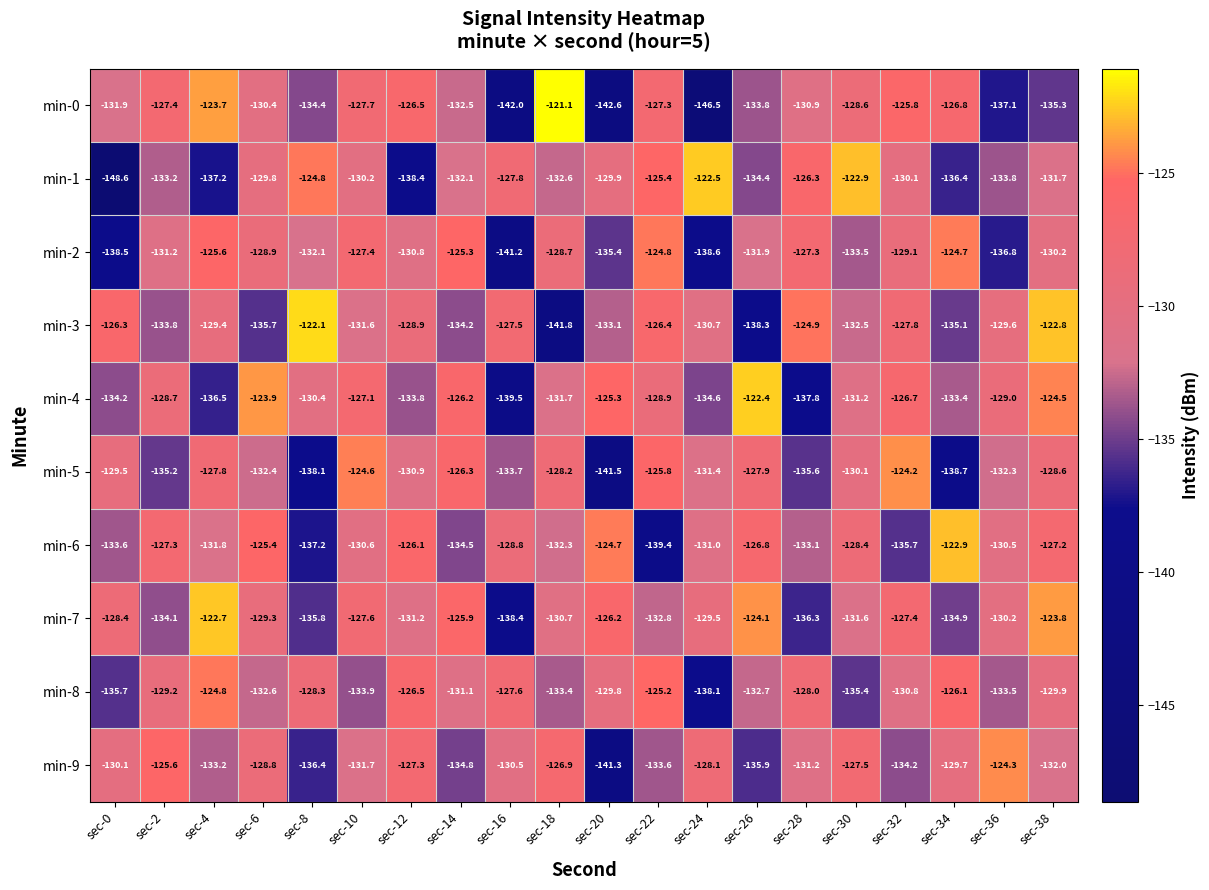

Which series changed the most between sec-14 and sec-24?

min-0